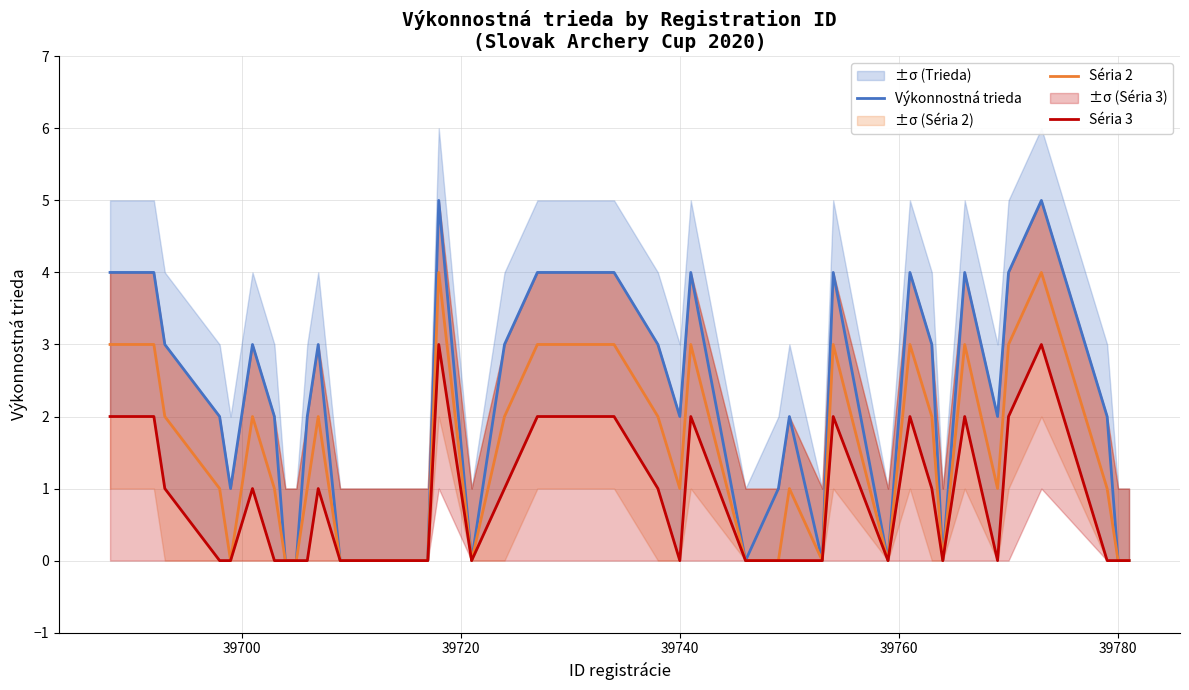

In Výkonnostná trieda, how many points are lower than both neighbors (excluding endpoints)?

8